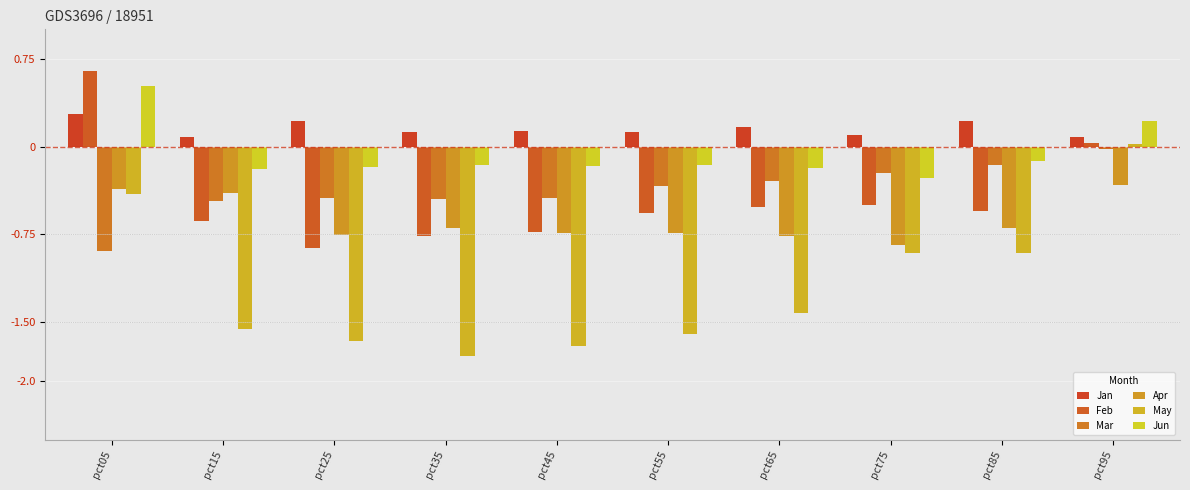

What is the sum of the Feb values at pct65 and pct35?

-1.3